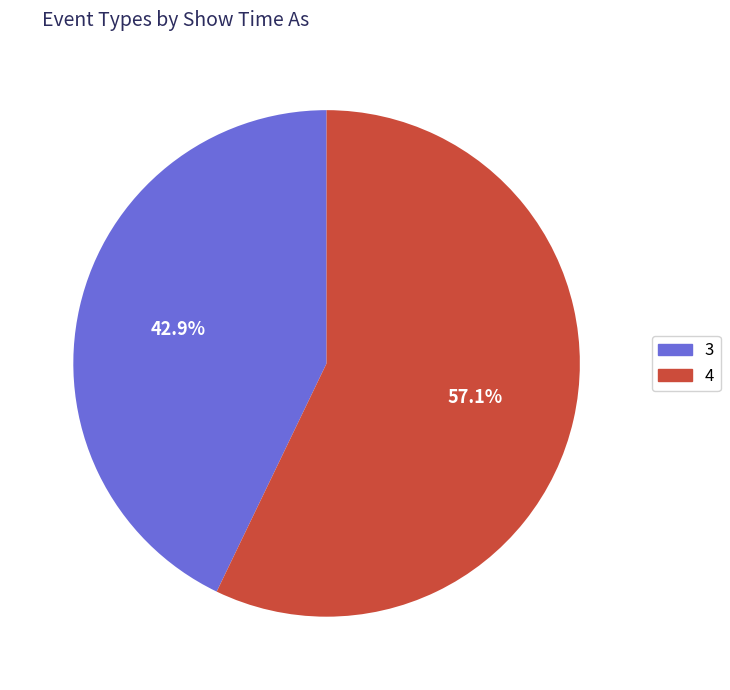

Between 4 and 3, which is larger?

4